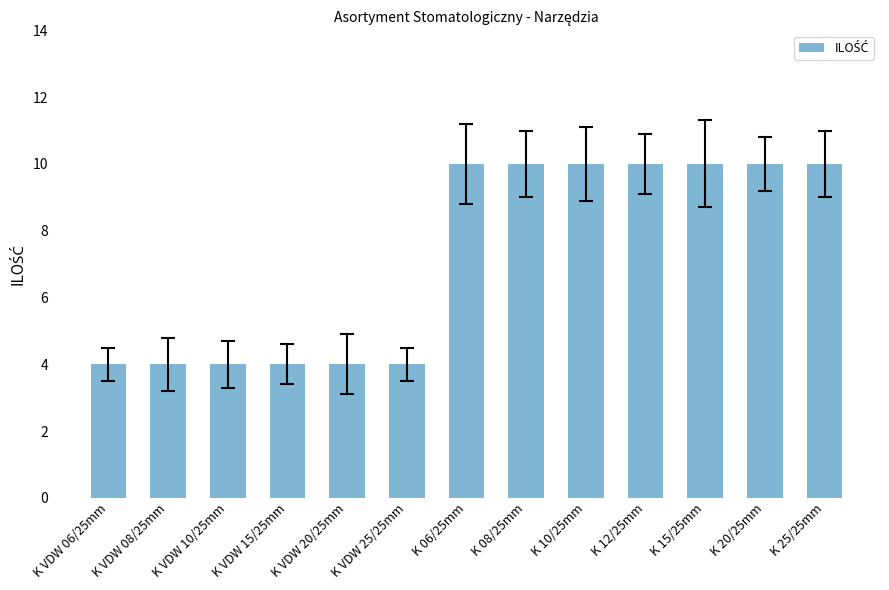

Reading left to right, transcribe all the data shown in this chart.

K VDW 06/25mm=4	K VDW 08/25mm=4	K VDW 10/25mm=4	K VDW 15/25mm=4	K VDW 20/25mm=4	K VDW 25/25mm=4	K 06/25mm=10	K 08/25mm=10	K 10/25mm=10	K 12/25mm=10	K 15/25mm=10	K 20/25mm=10	K 25/25mm=10